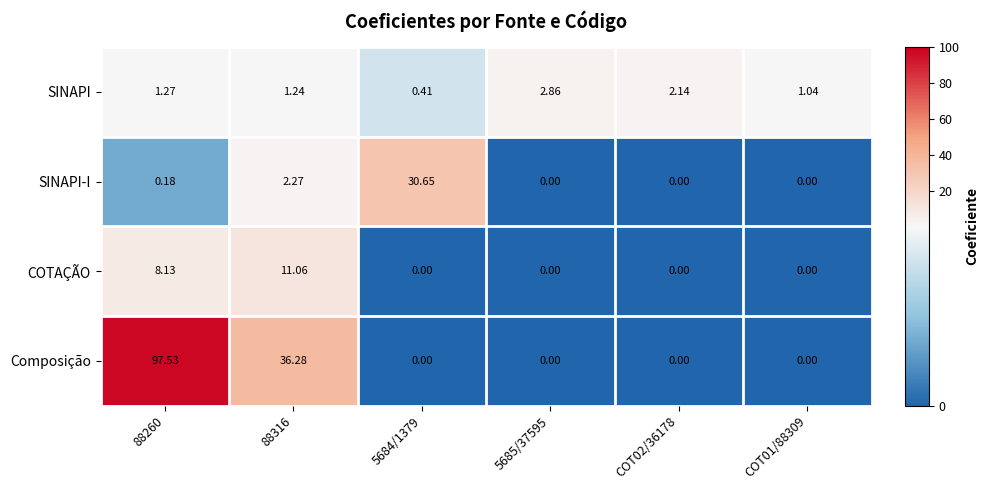

Which series changed the most between 88316 and 5684/1379?

Composição